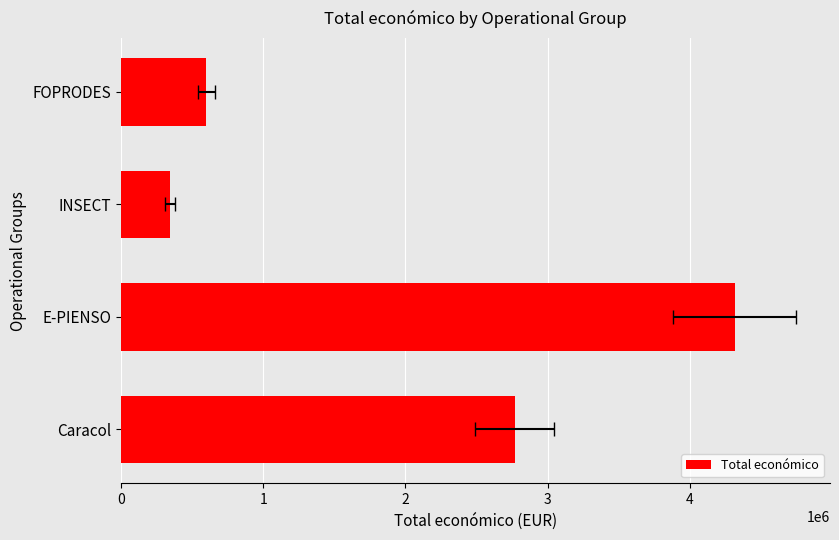

Reading left to right, what are all the values shown in this chart?

0=599211	1=344243	2=4316373	3=2769359